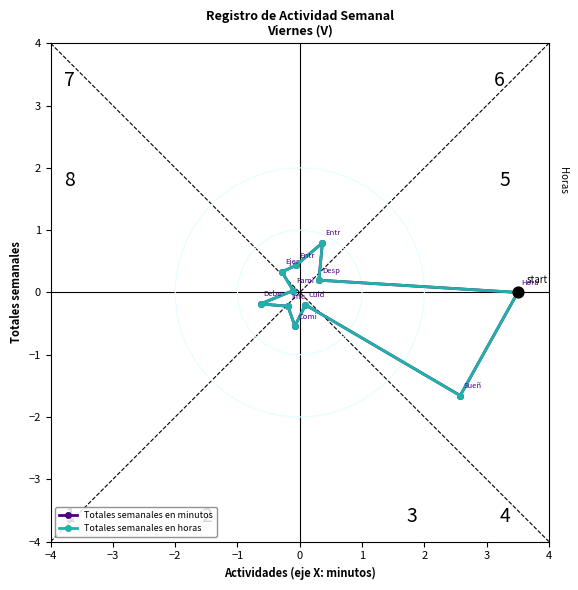

Is the value of Totales semanales en horas at 0 greater than the value of Totales semanales en minutos at 4?

Yes